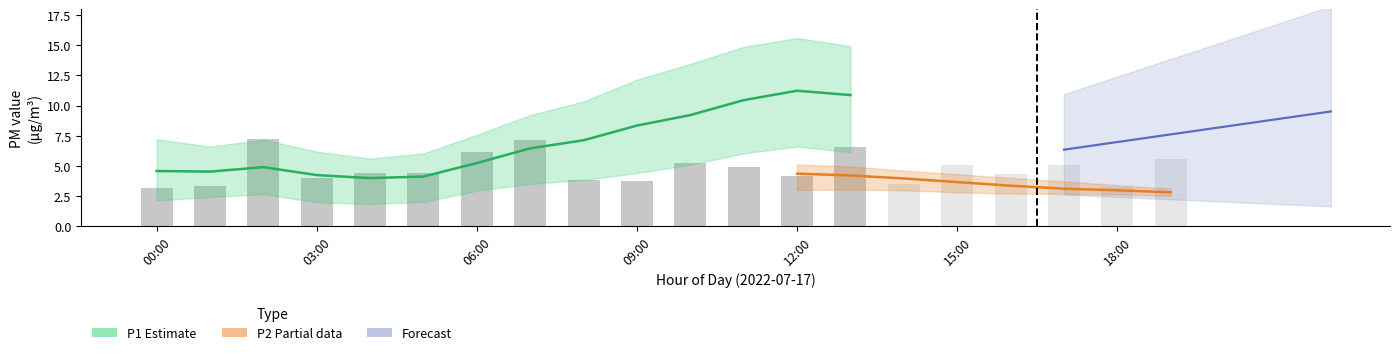

Which has a higher value, 11 or 15:00?

11